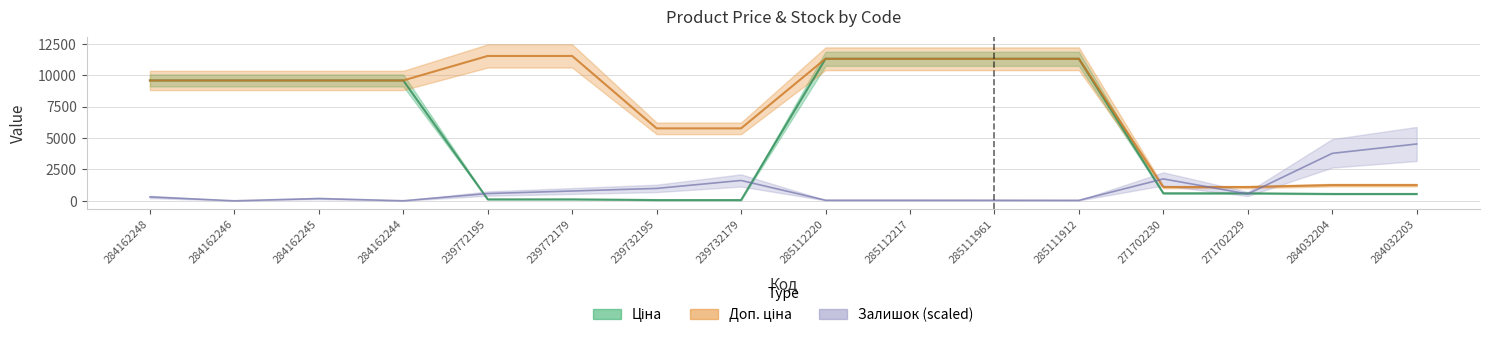

True or false: Доп. ціна has a value of 9585.4 at 284162248.

True